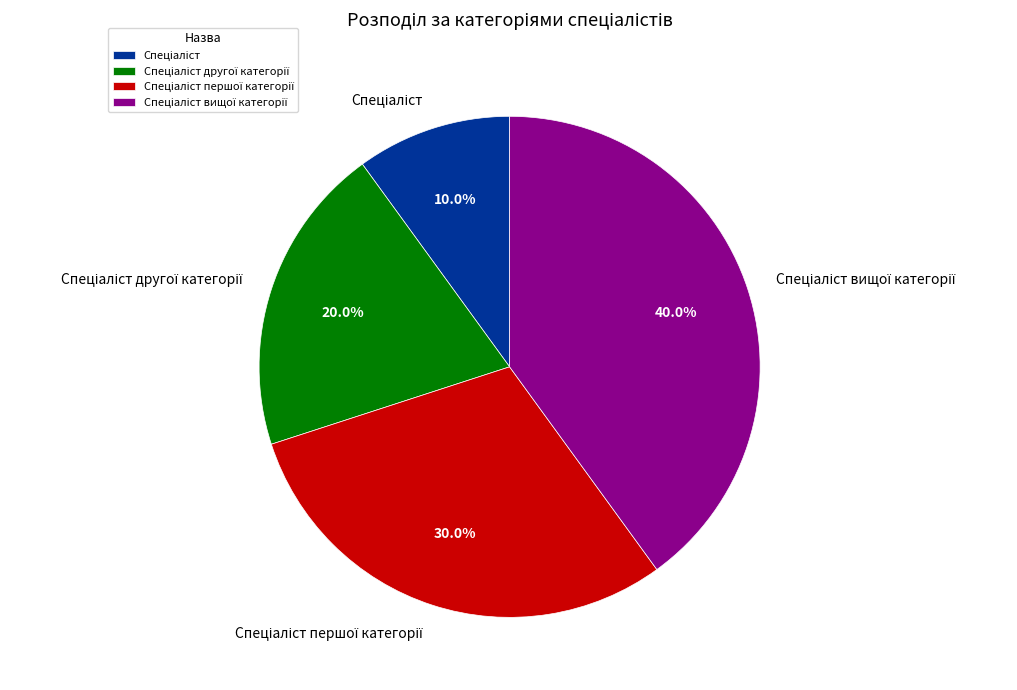

Is there any slice that represents more than half of the pie?

No